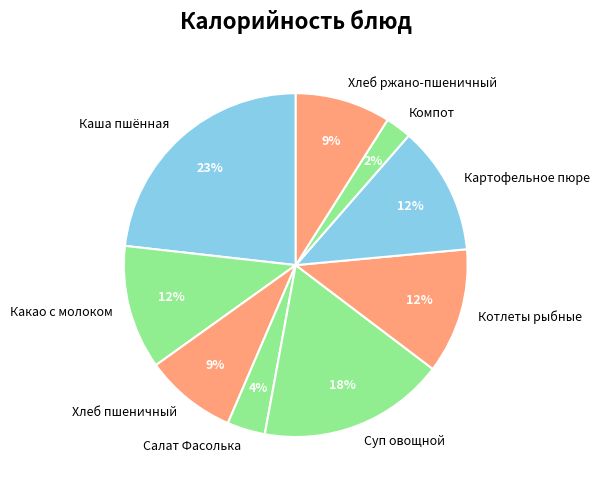

To the nearest percent, what portion does Компот represent?

2%